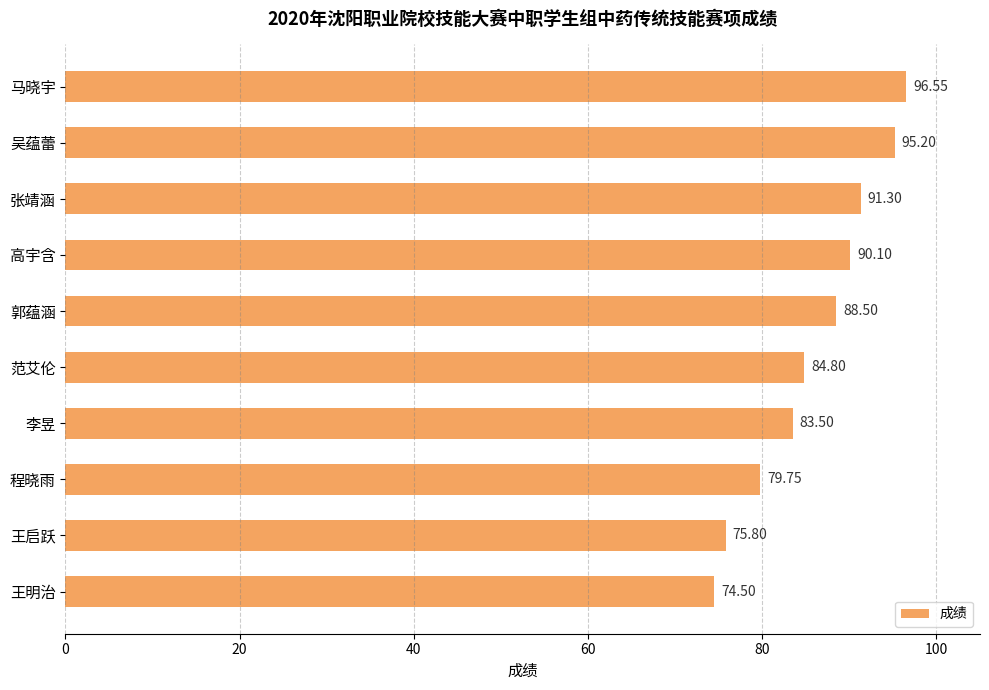

Approximately how many times larger is the value at 王启跃 compared to 范艾伦?

0.9